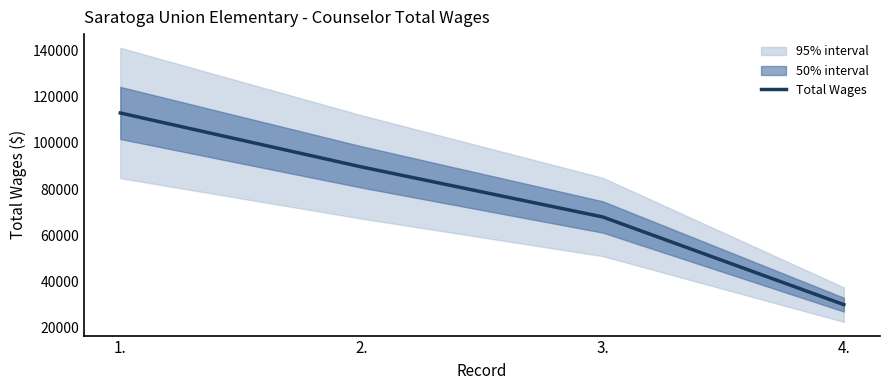

Which label corresponds to the largest value in the chart?

1.